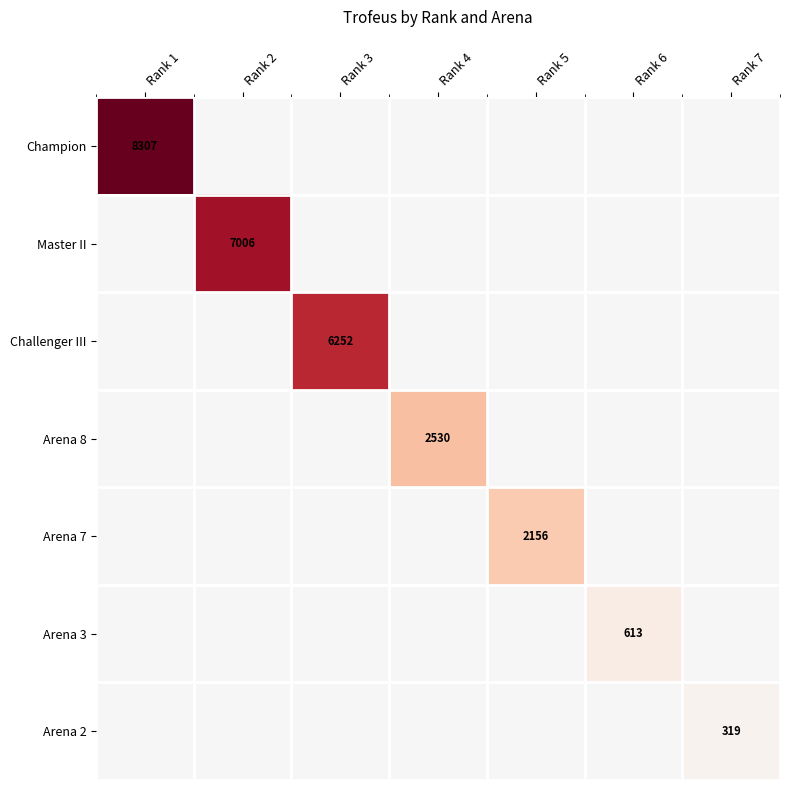

True or false: Arena 2 has a value of 0.0 at Rank 3.

False